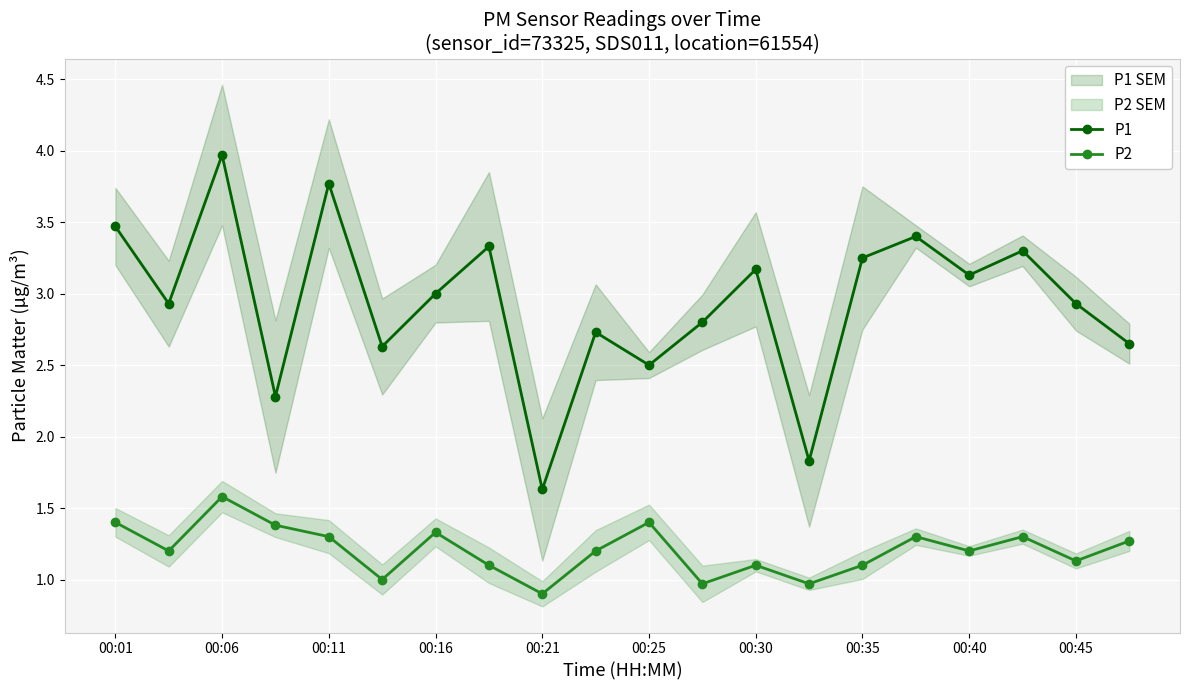

What is the lowest value of the P2 series?

0.9